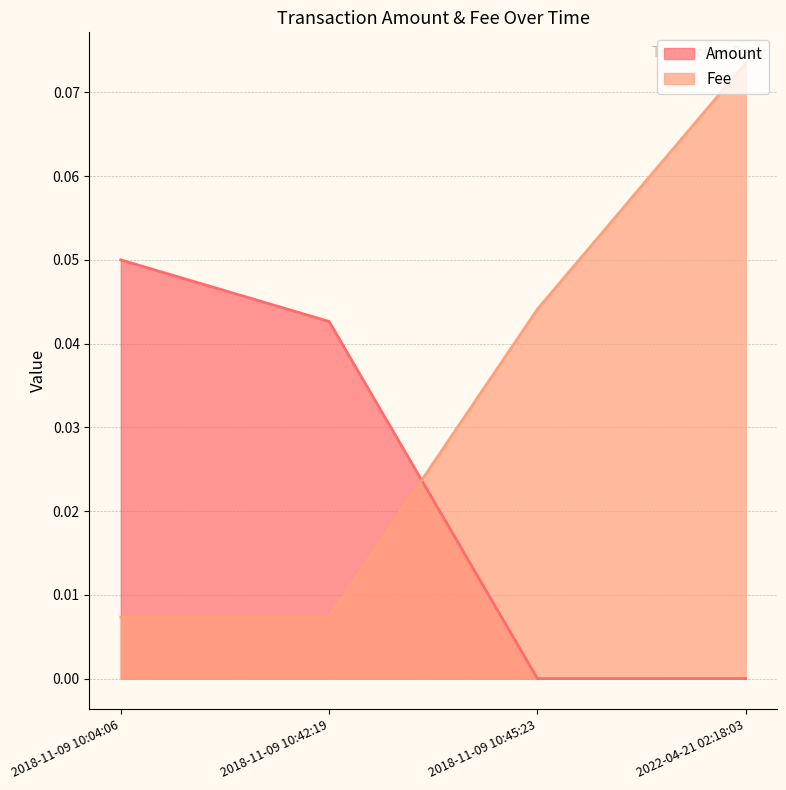

Rank the series by their average value, from highest to lowest.

Fee, Amount